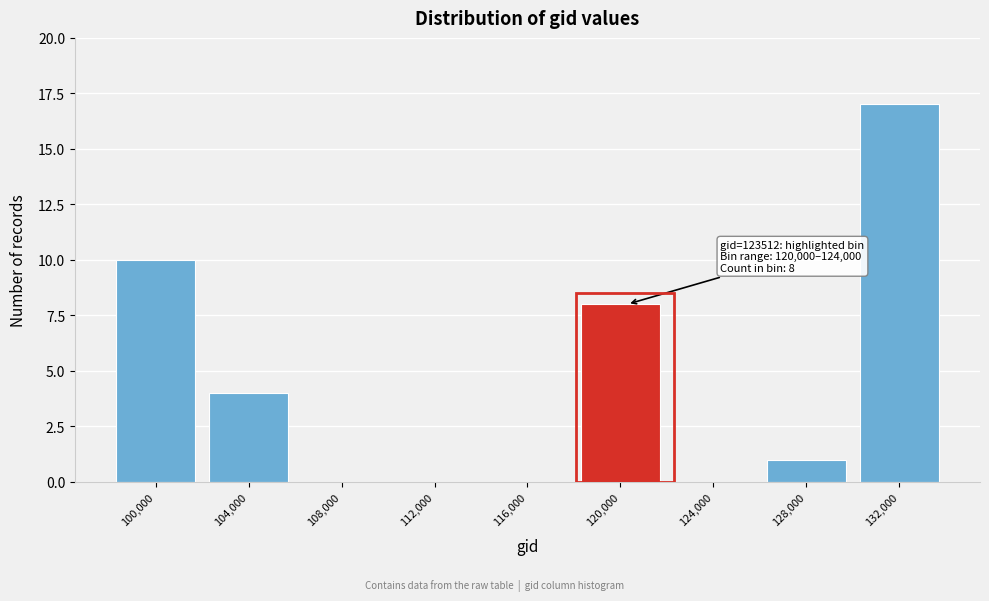

Reading left to right, transcribe all the data shown in this chart.

100,000=10	104,000=4	108,000=0	112,000=0	116,000=0	120,000=8	124,000=0	128,000=1	132,000=17